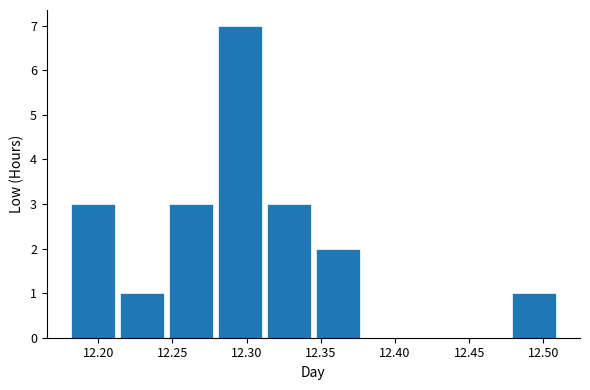

Reading left to right, list every bar in this chart as the range it spans on the x-axis followed by its height. Neither the bar edges nor the heights are printed on the chart, so give them approximately, as read against the axes.

12.180 to 12.213: 3
12.213 to 12.246: 1
12.246 to 12.279: 3
12.279 to 12.312: 7
12.312 to 12.345: 3
12.345 to 12.378: 2
12.378 to 12.411: 0
12.411 to 12.444: 0
12.444 to 12.477: 0
12.477 to 12.510: 1